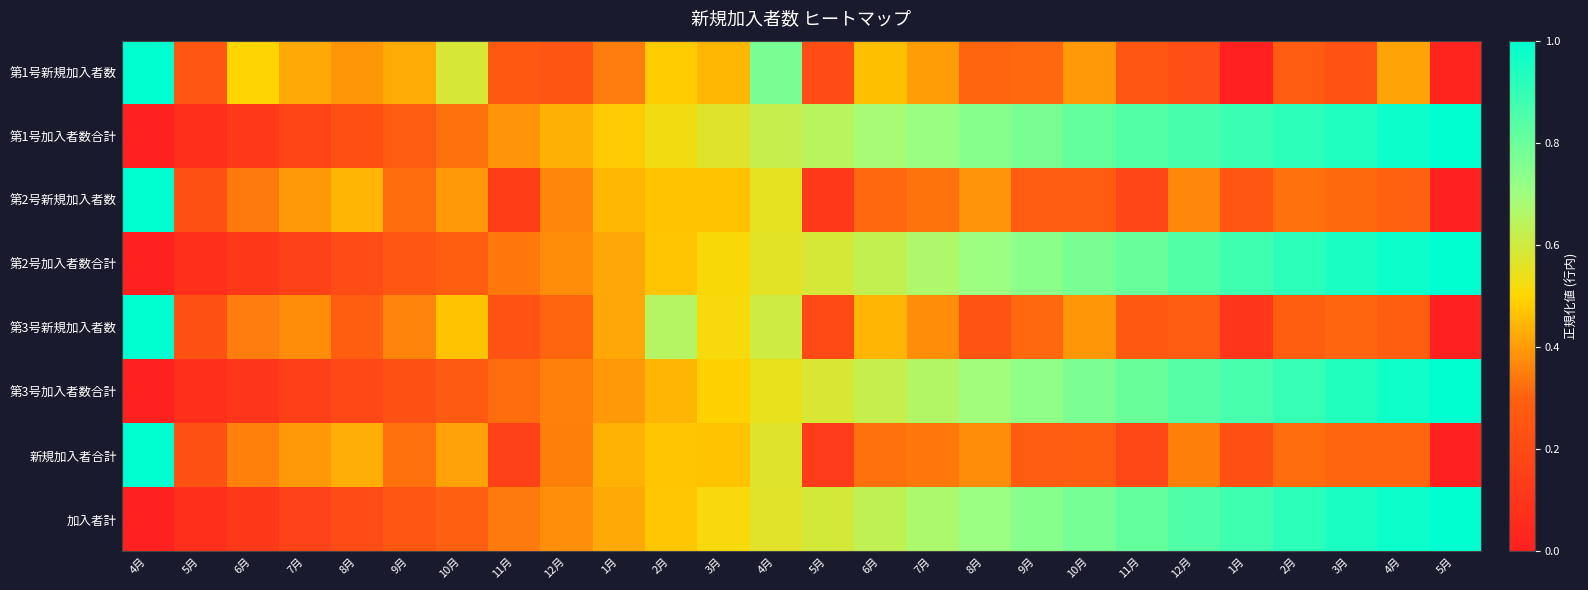

At which category is the sum across all series the highest?

4月